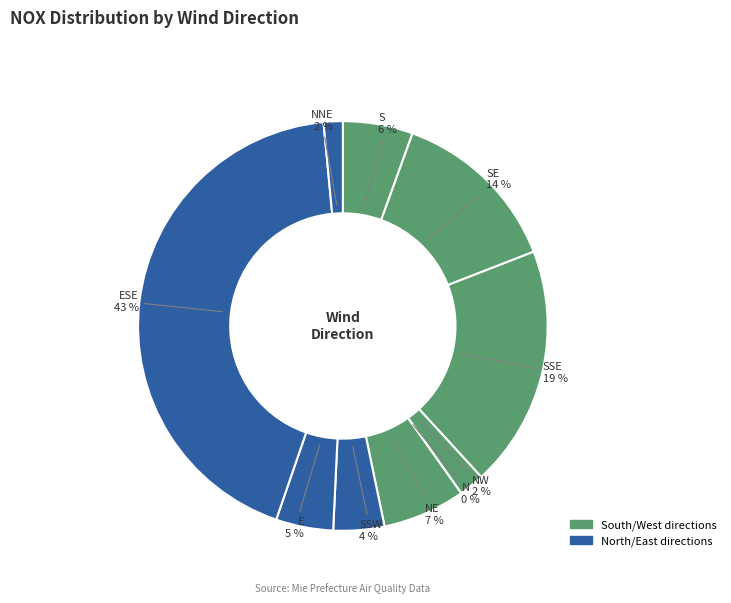

Between S and SSE, which is larger?

SSE